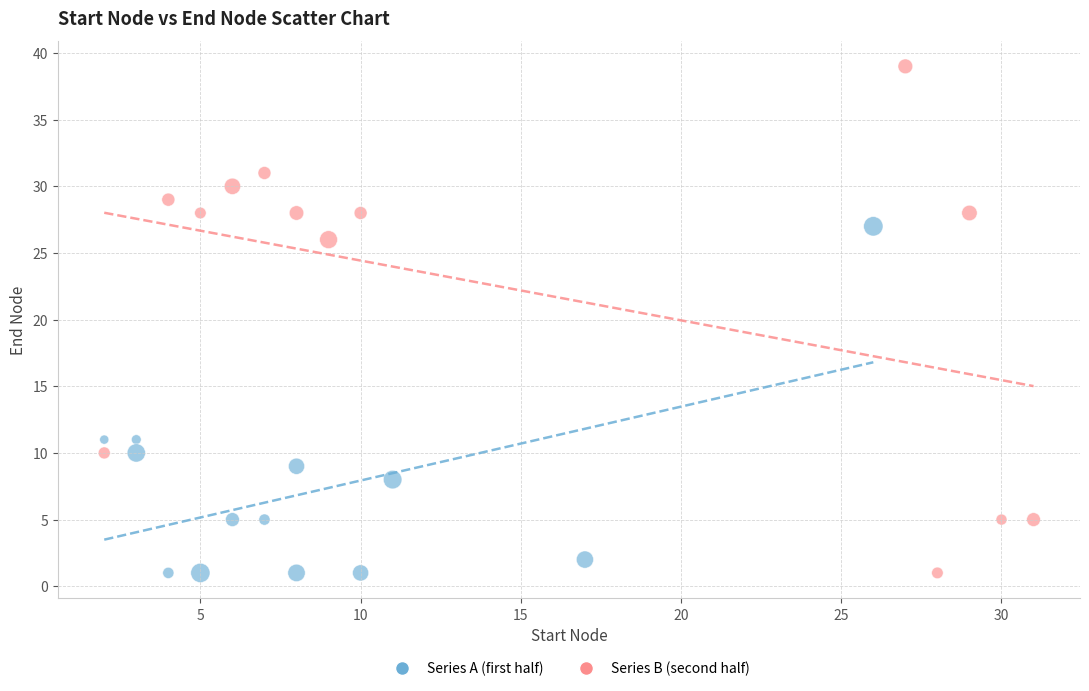

Which series reaches the maximum Y coordinate?

Series B (second half)